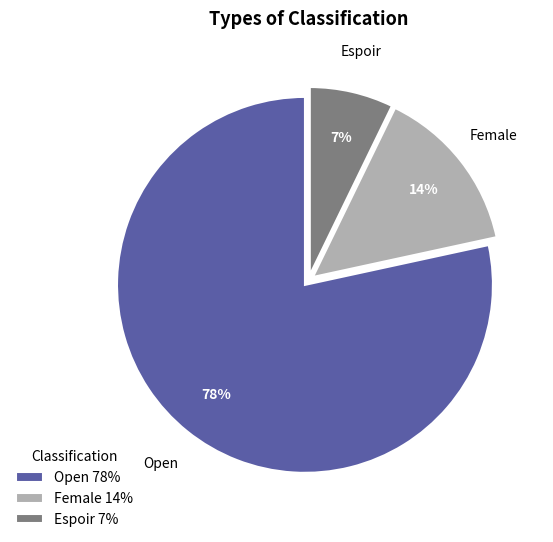

Approximately how many times larger is the value at Espoir compared to Open?

0.1